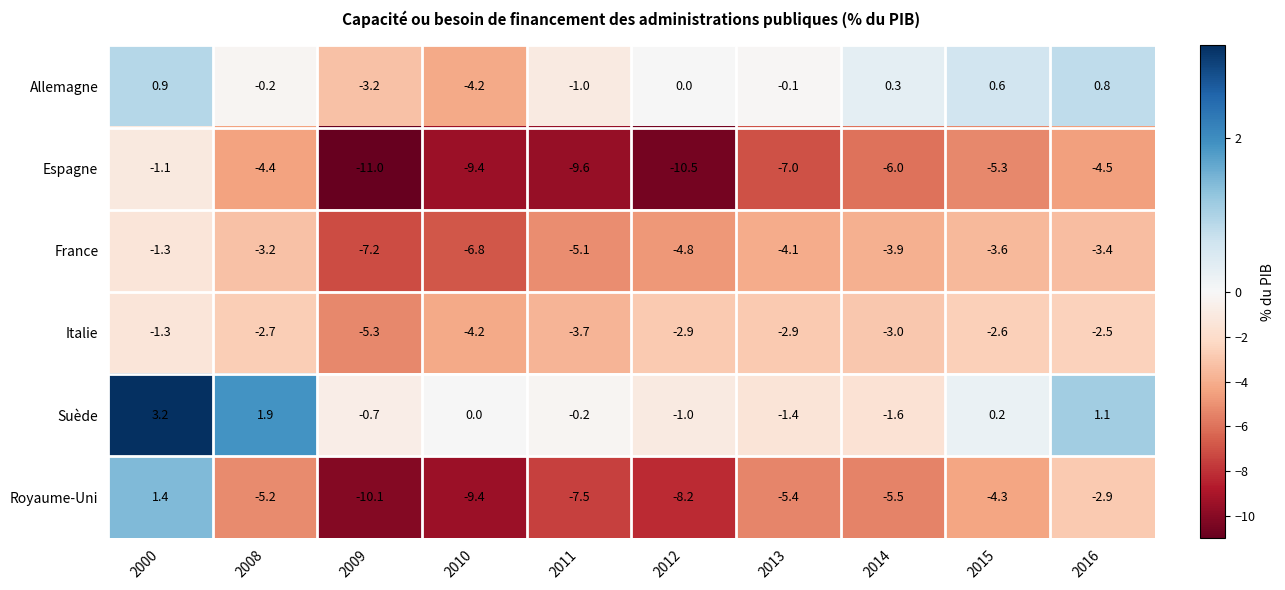

Which series has the widest spread of values?

Royaume-Uni